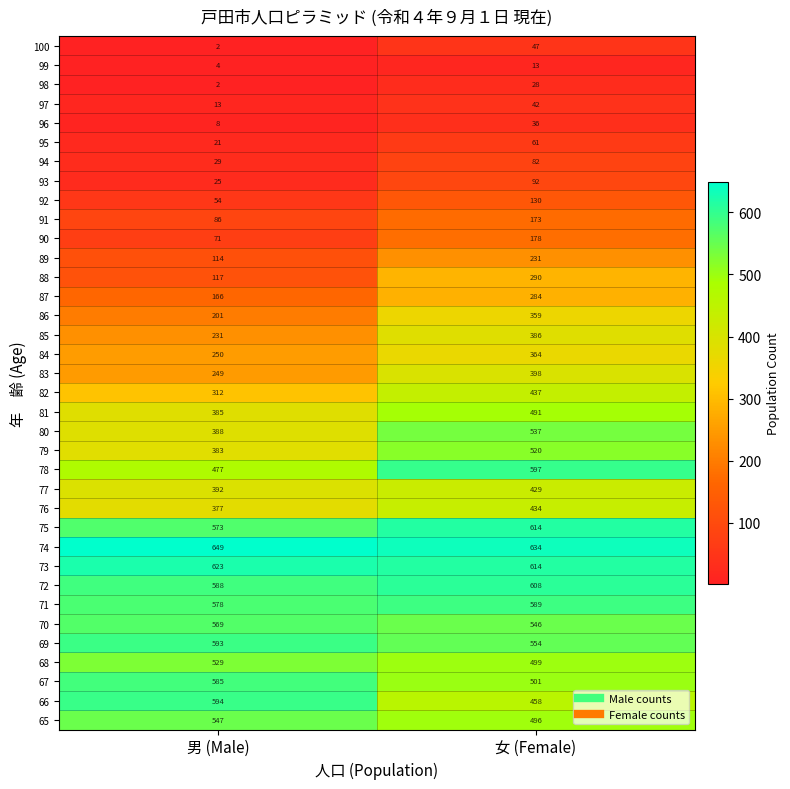

Which label corresponds to the largest value in the chart?

男 (Male)